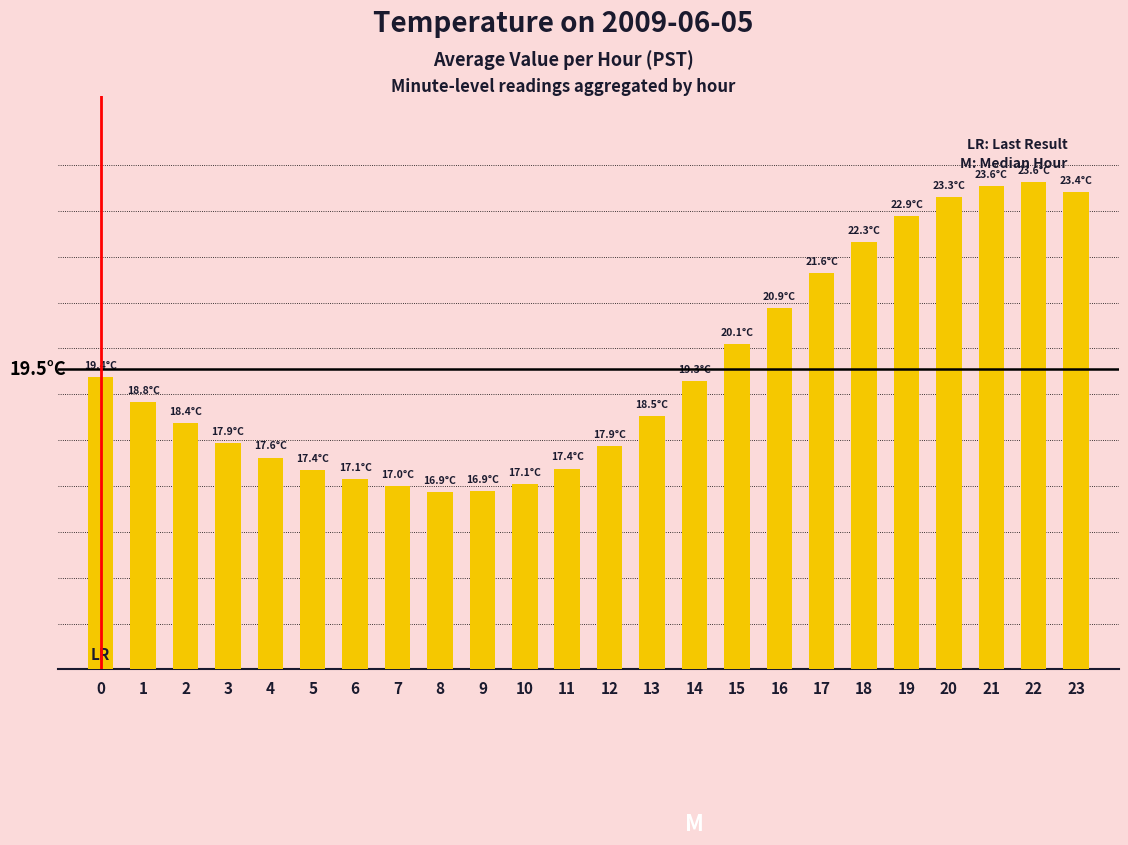

List the labels in order of value, largest first.

22, 21, 23, 20, 19, 18, 17, 16, 15, 0, 14, 1, 13, 2, 3, 12, 4, 11, 5, 6, 10, 7, 9, 8